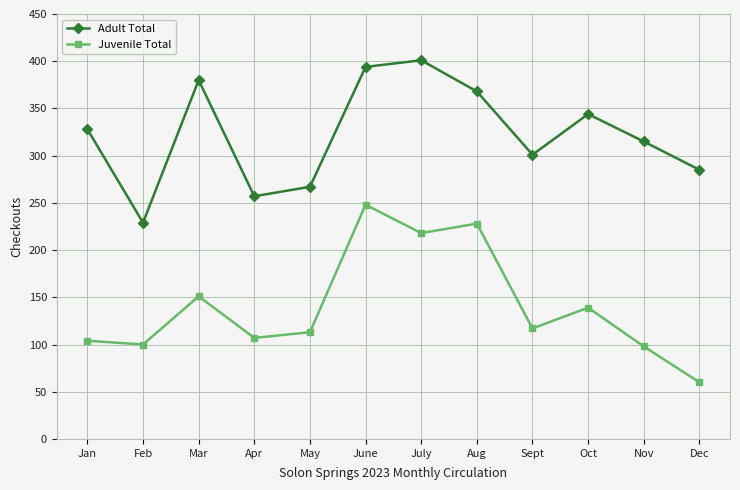

At which category is the sum across all series the highest?

June